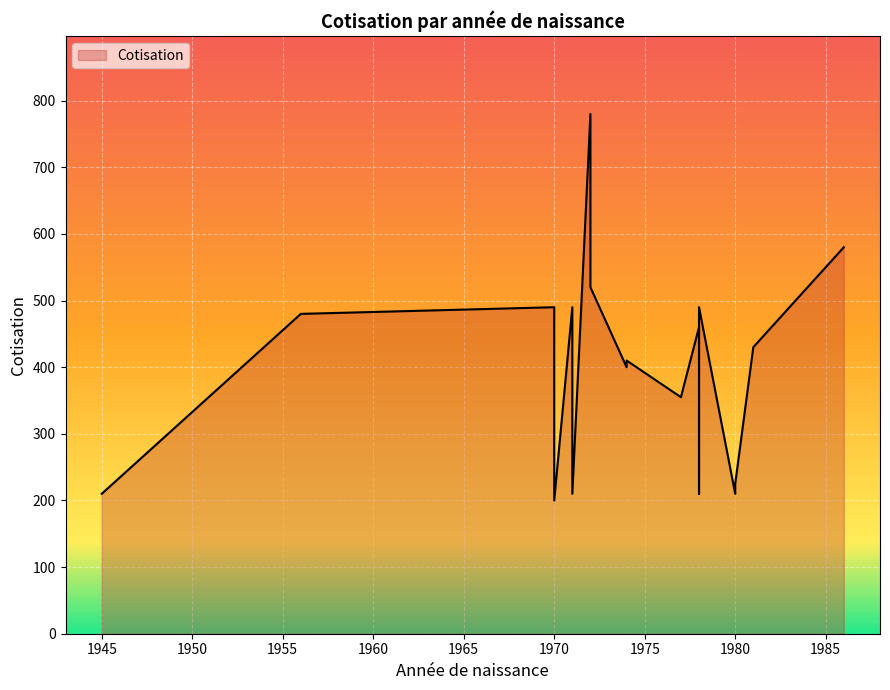

What is the label of the 18th point from the left?

1986-08